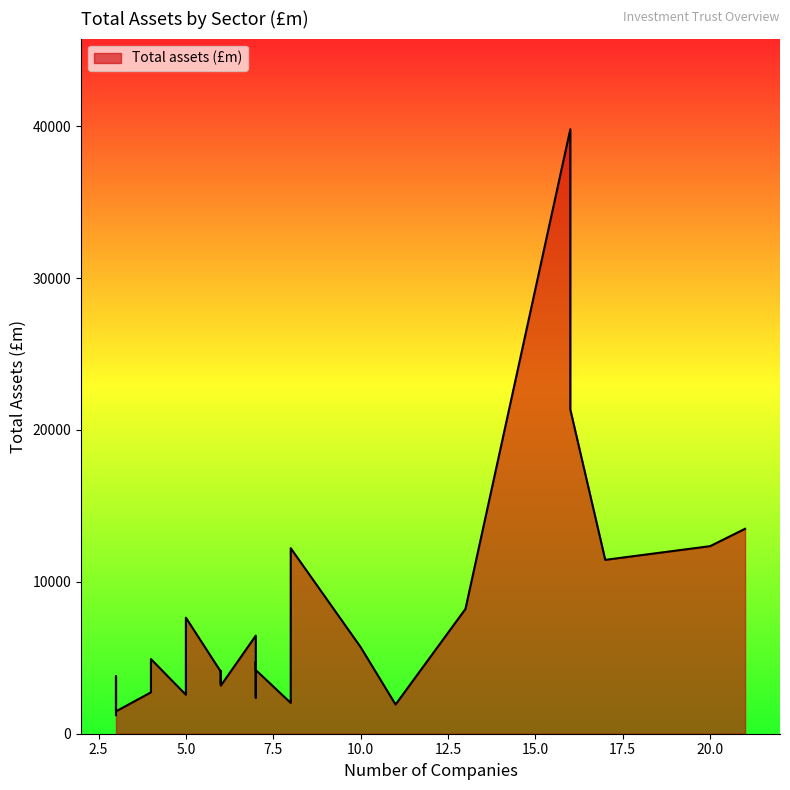

What is the maximum value shown in the chart?

39793.9